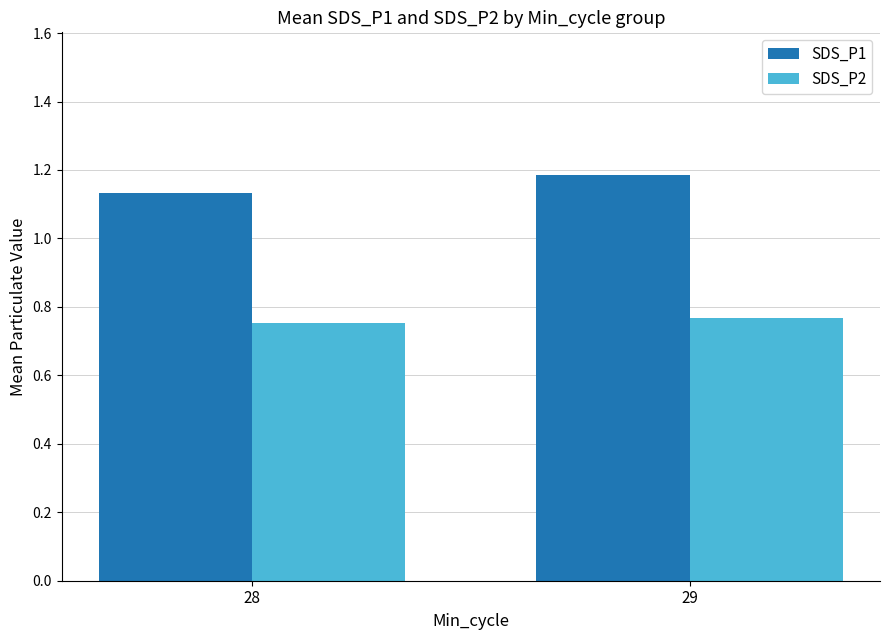

Is it true that SDS_P1 equals 1.6 at 28?

False